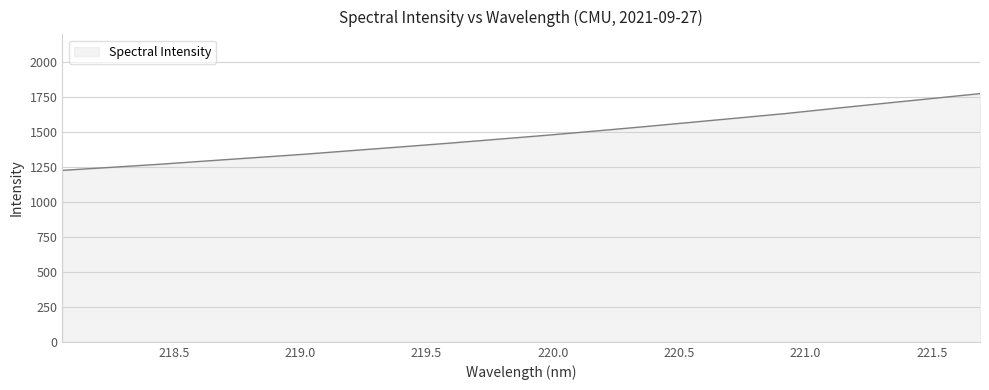

What is the minimum value shown in the chart?

1226.9